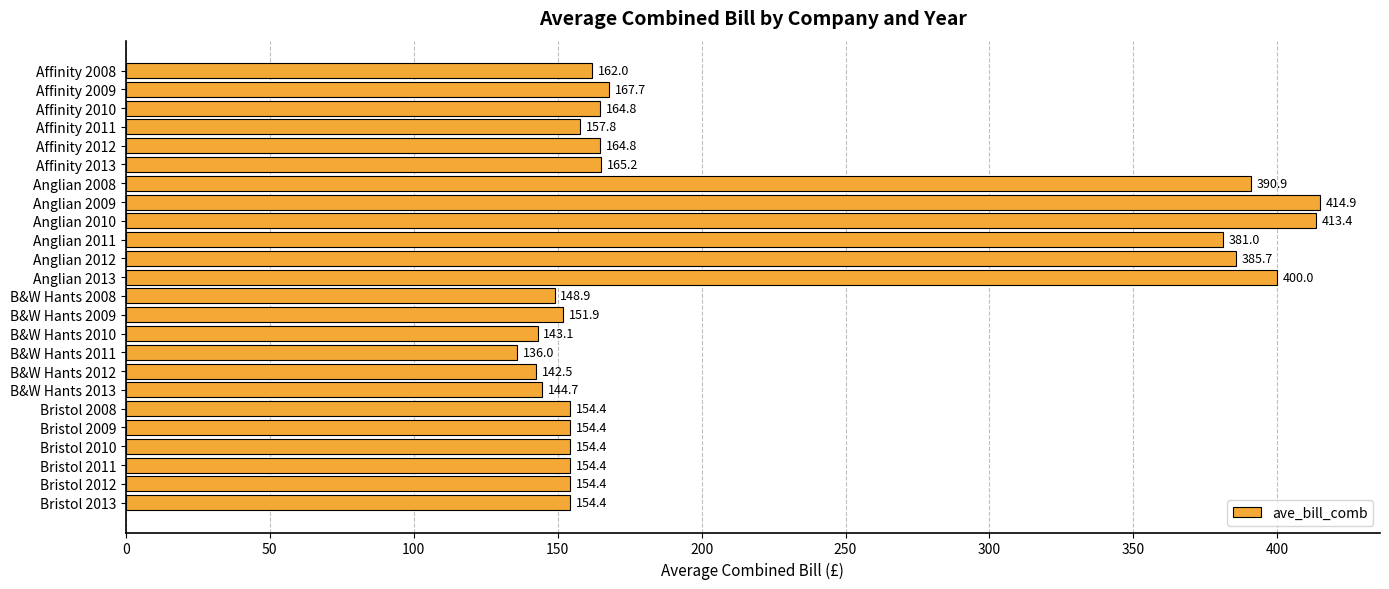

What is the minimum value shown in the chart?

136.0